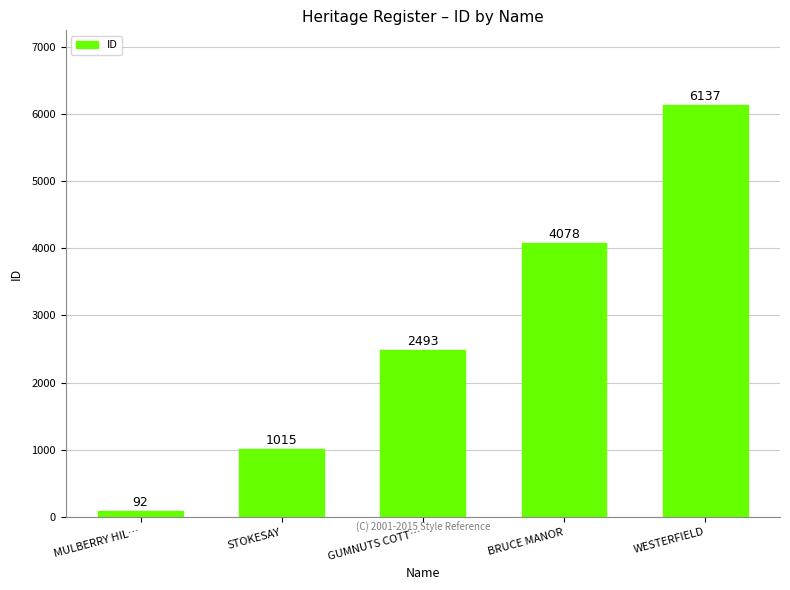

Reading left to right, transcribe all the data shown in this chart.

92	1015	2493	4078	6137